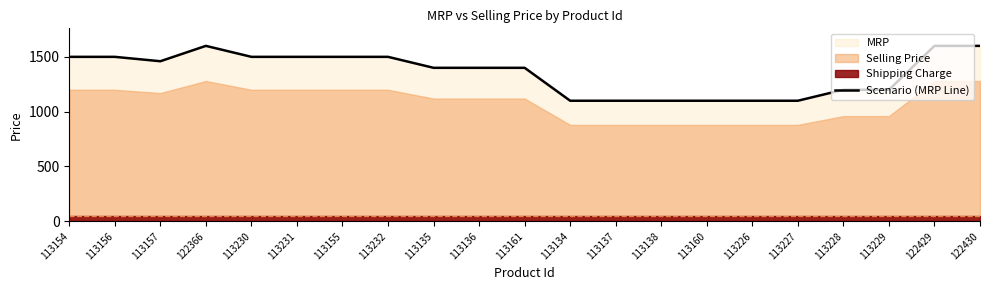

How many data points does each series have?

21